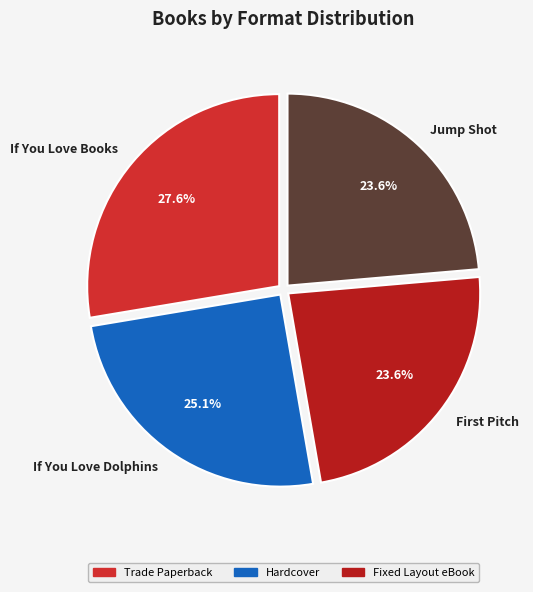

Does any single category account for the majority?

No